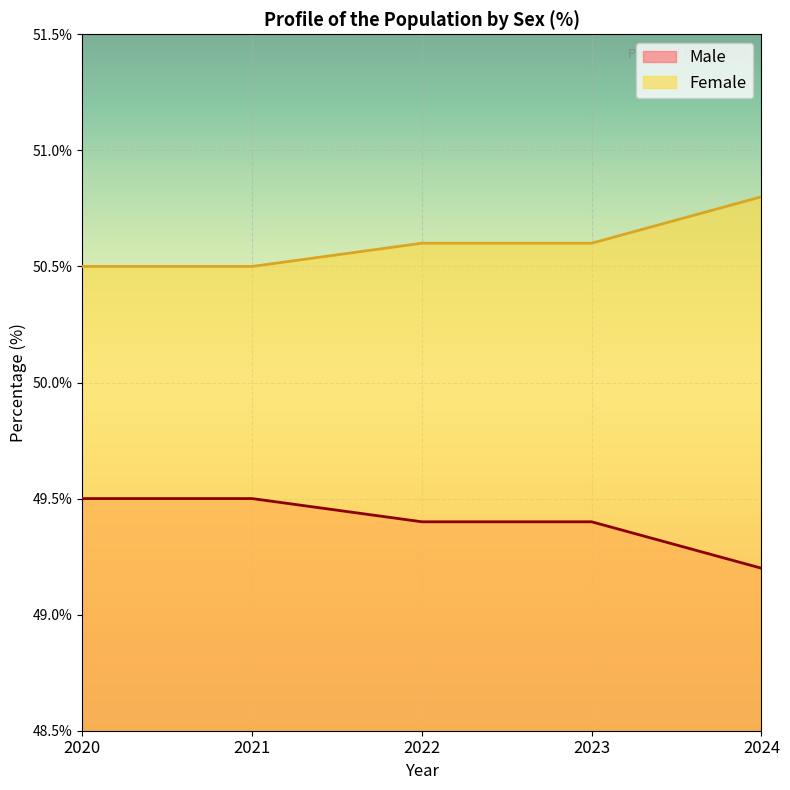

Reading right to left, transcribe all the data shown in this chart.

Male: 49.2	49.4	49.4	49.5	49.5
Female: 50.8	50.6	50.6	50.5	50.5